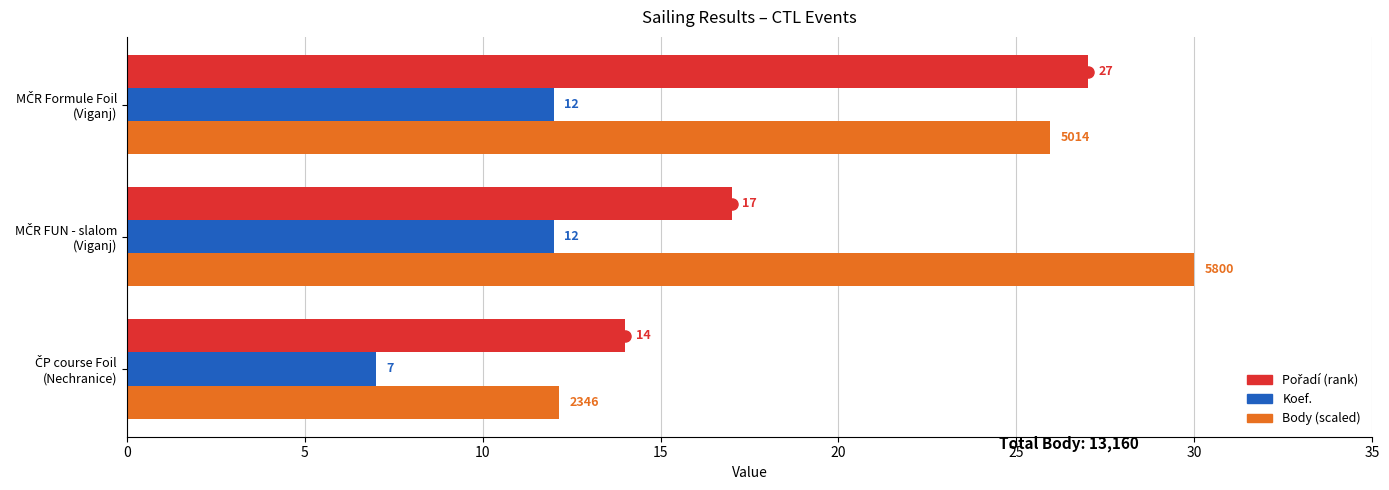

What is the maximum value shown in the chart?

30.0